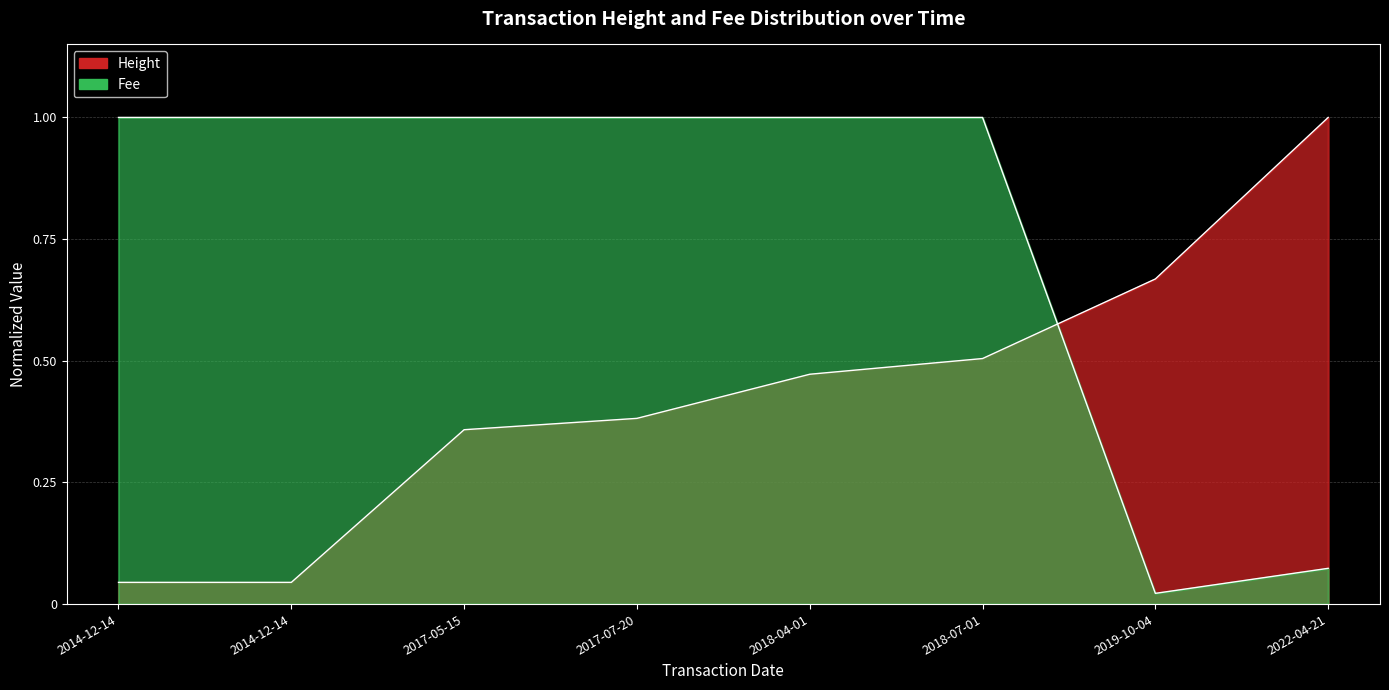

What is the sum of the Height values at 2014-12-14 and 2018-04-01?

0.5